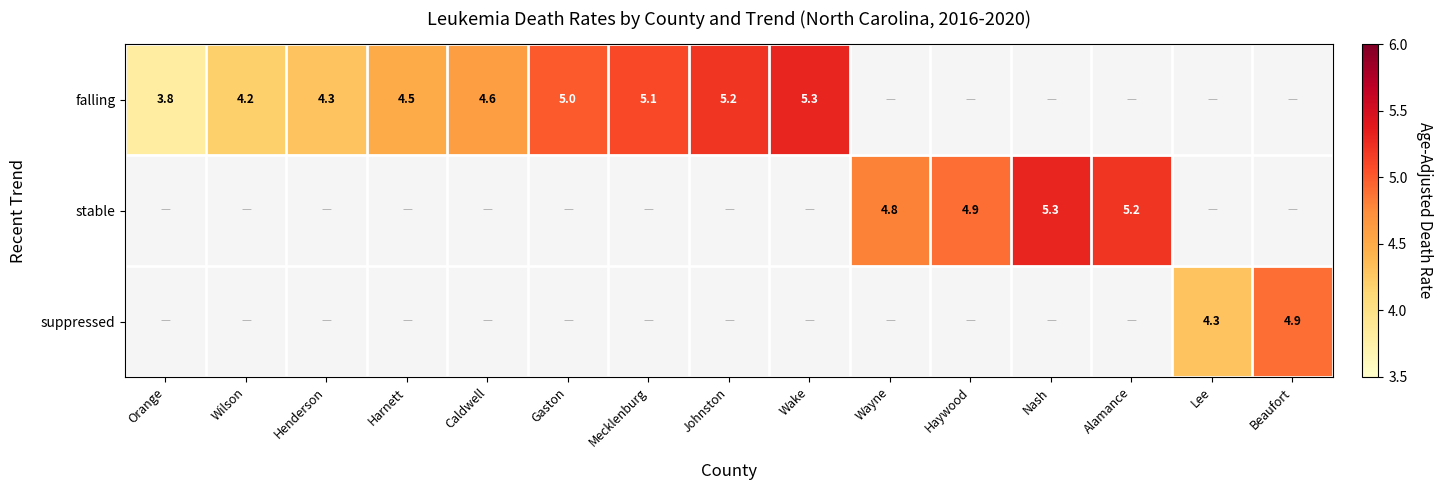

What is the difference between the suppressed values at Beaufort and Lee?

0.6